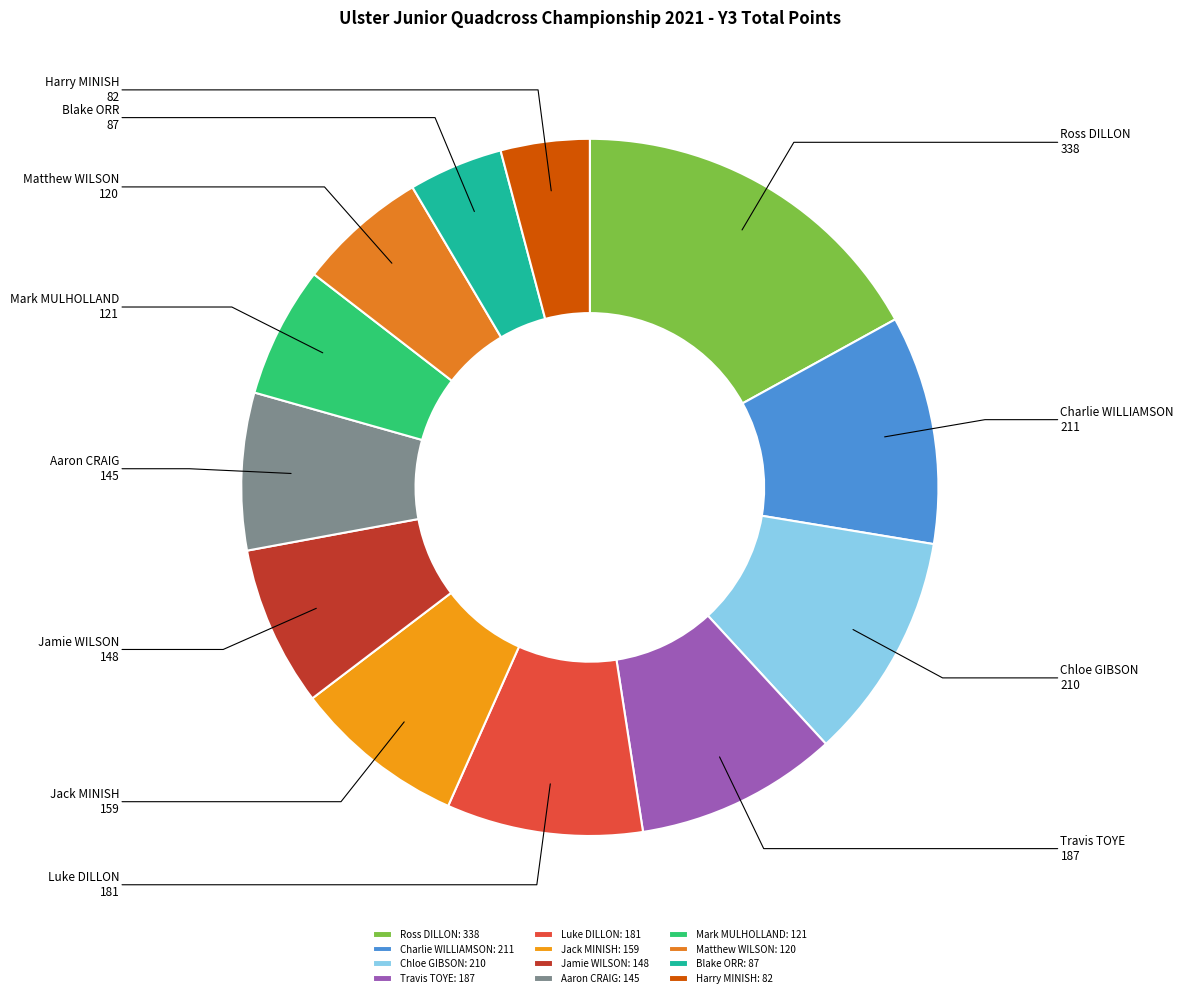

Does Matthew WILSON account for over 50% of the chart?

No